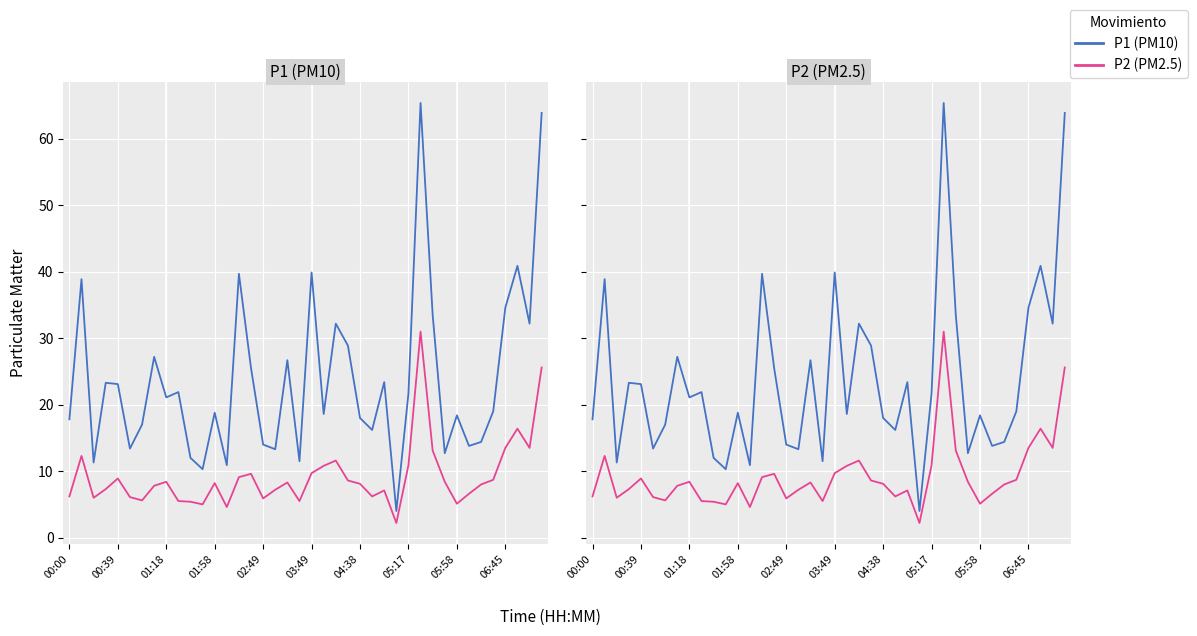

What is the greatest value displayed?

65.4